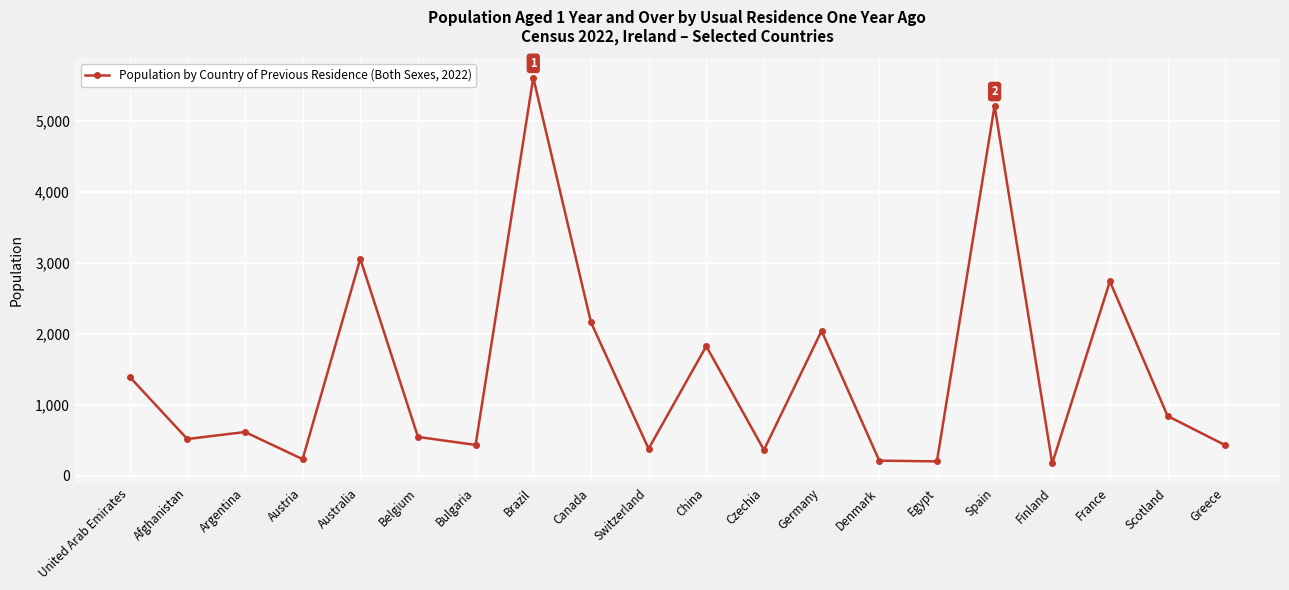

Approximately how many times larger is the value at Argentina compared to Afghanistan?

1.2